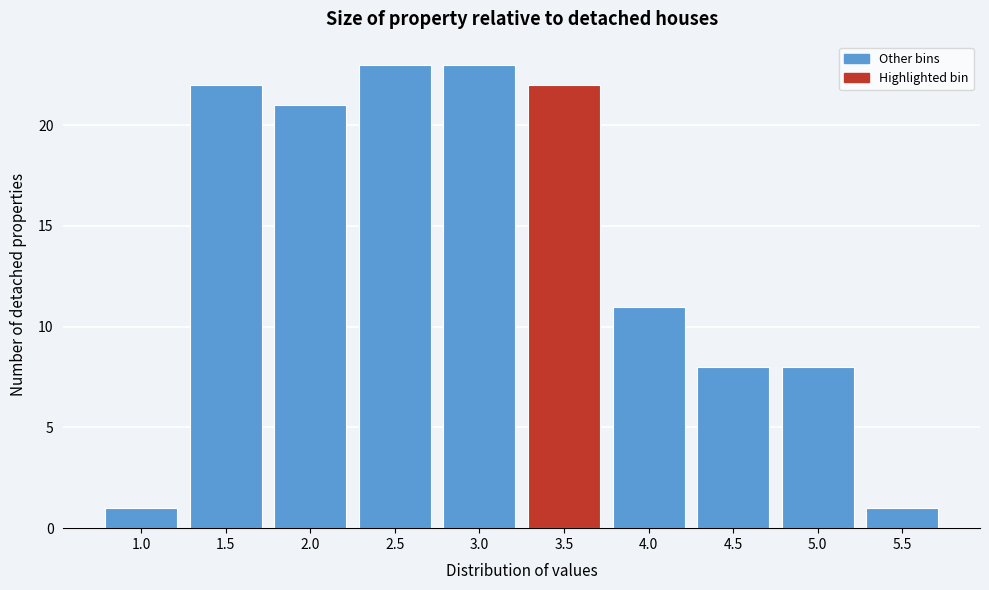

Reading left to right, list all the values displayed in this chart.

1.0=1	1.5=22	2.0=21	2.5=23	3.0=23	3.5=22	4.0=11	4.5=8	5.0=8	5.5=1